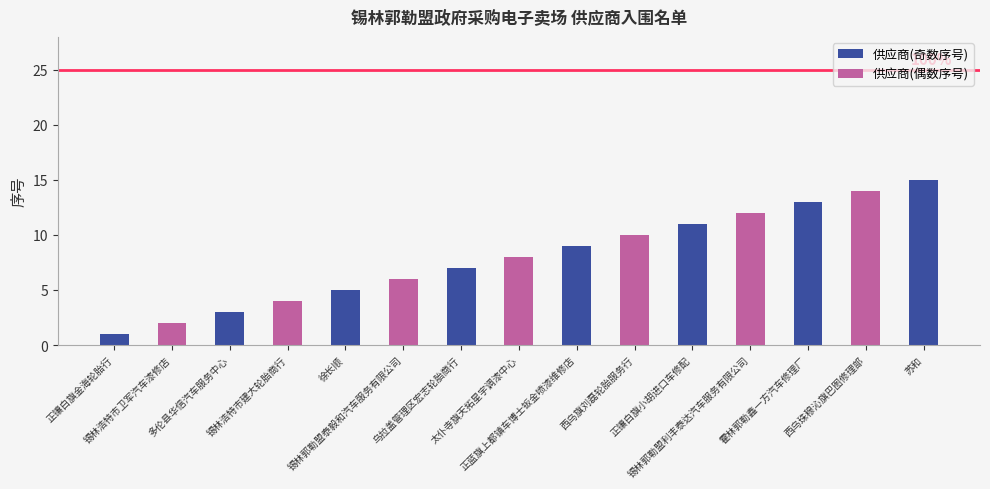

What is the ratio of the value at 正镶白旗金海轮胎行 to the value at 锡林浩特市卫军汽车漆修店?

0.5